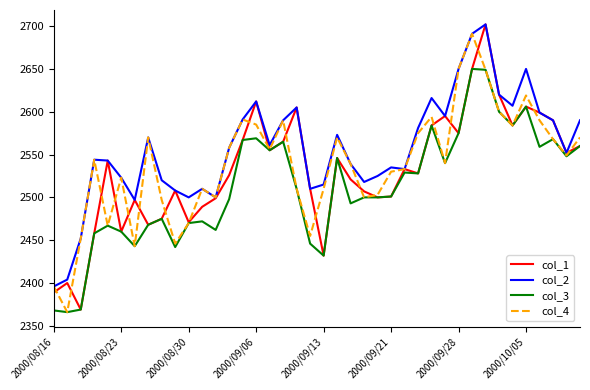

Which series has the largest total across all categories?

col_2